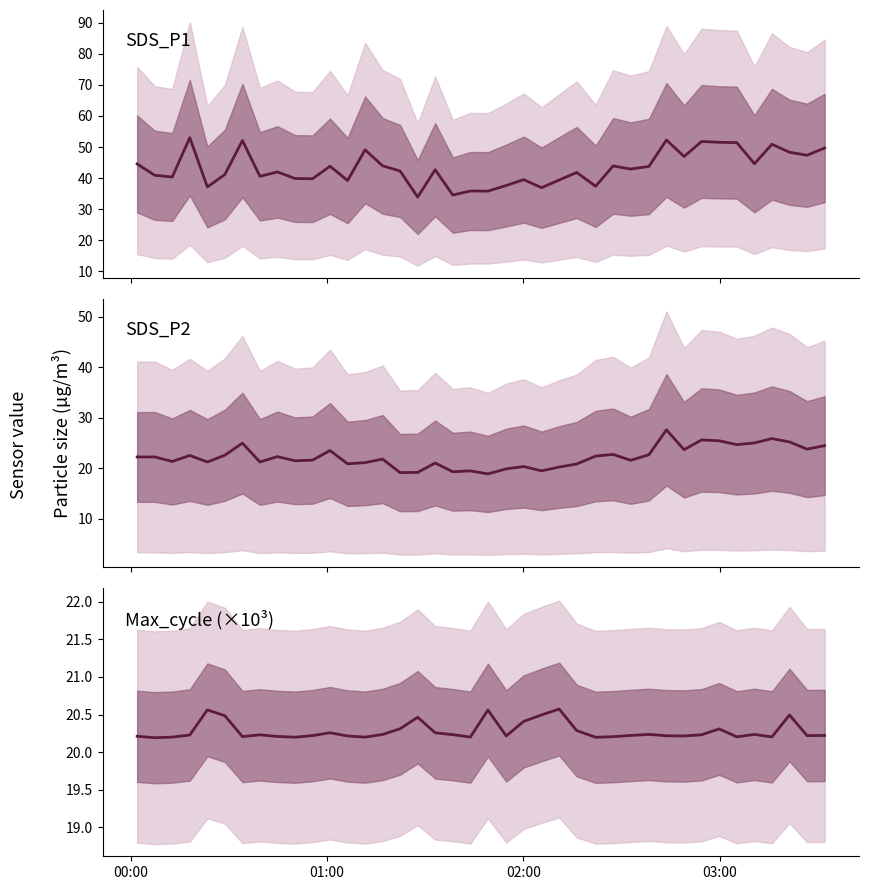

What is the average value of the SDS_P1 series?

43.3